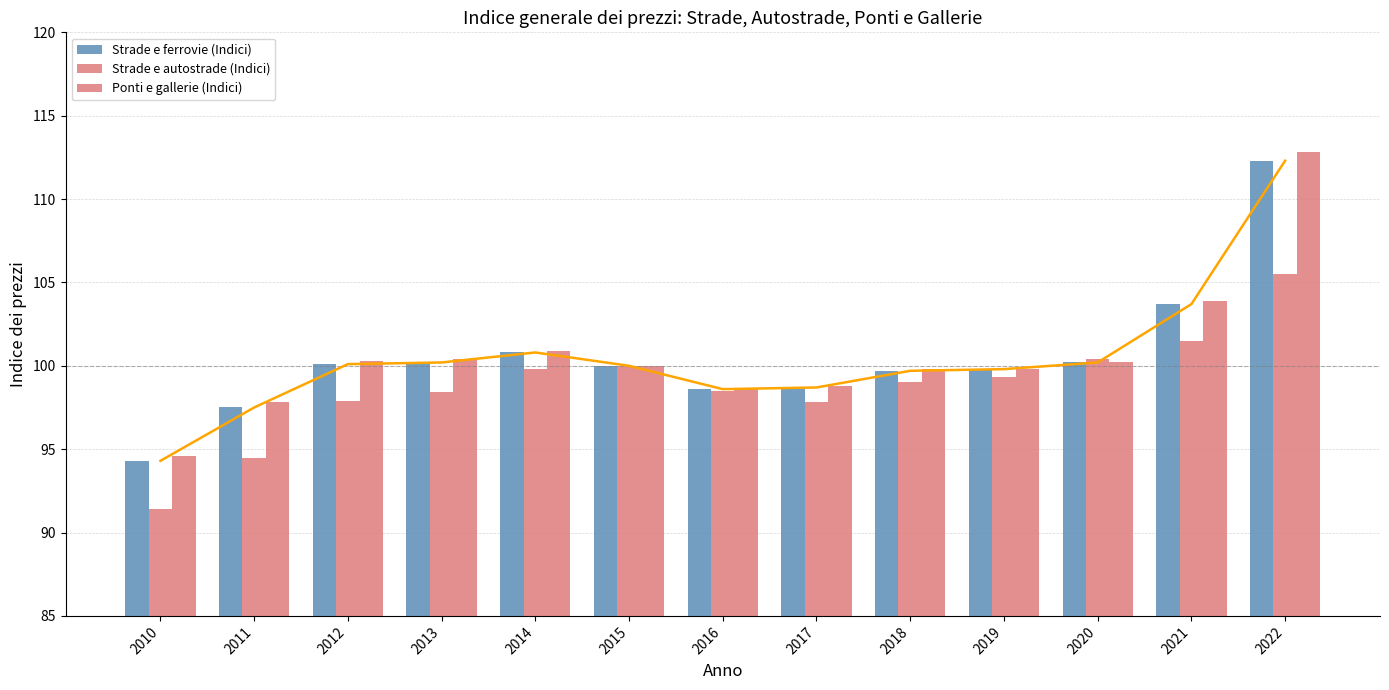

List the series in order of their peak value, highest first.

Ponti e gallerie (Indici), Strade e ferrovie (Indici), Strade e autostrade (Indici)